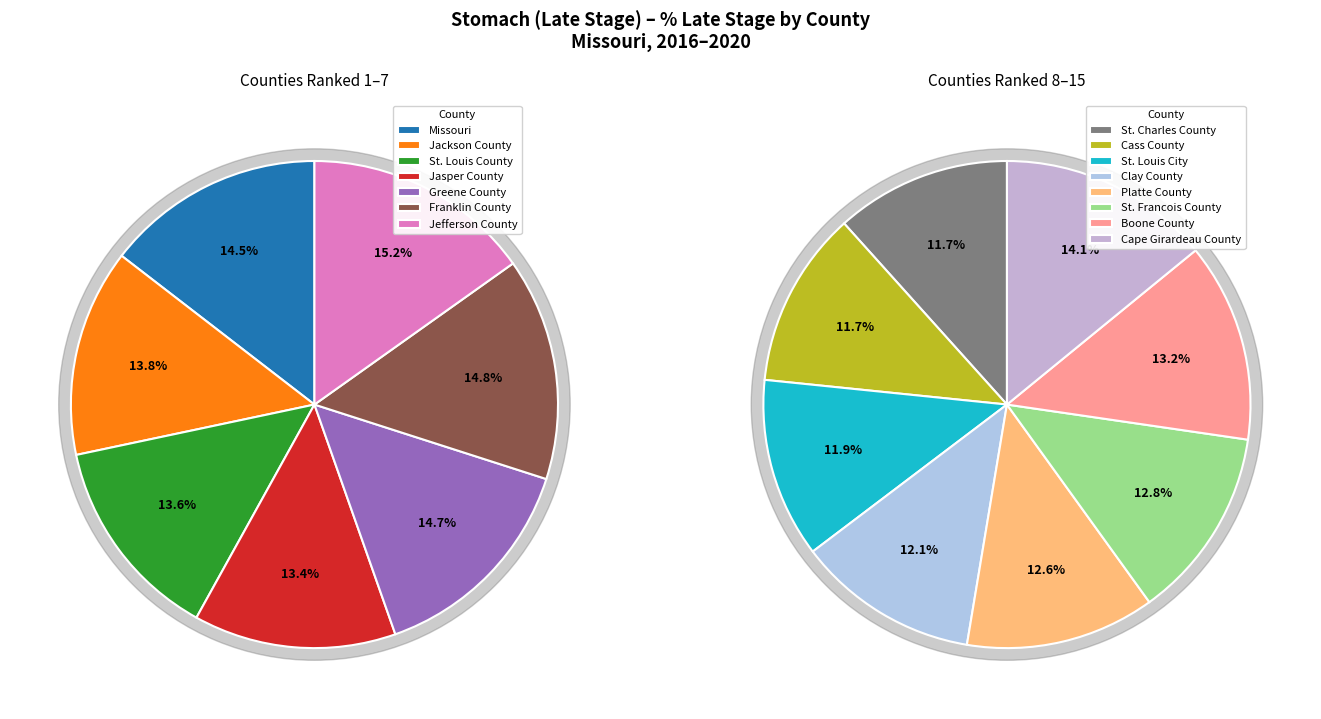

Count the number of slices in the pie.

15